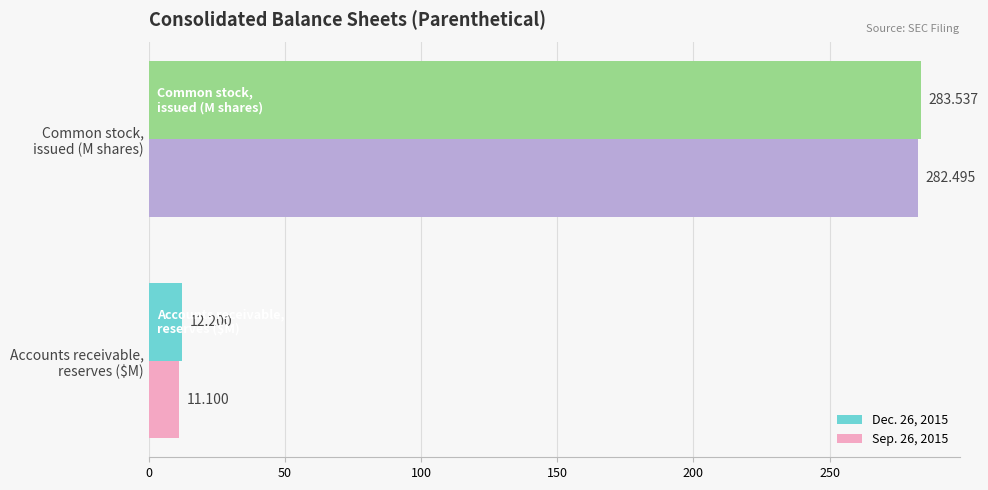

Which series has the largest total across all categories?

Dec. 26, 2015